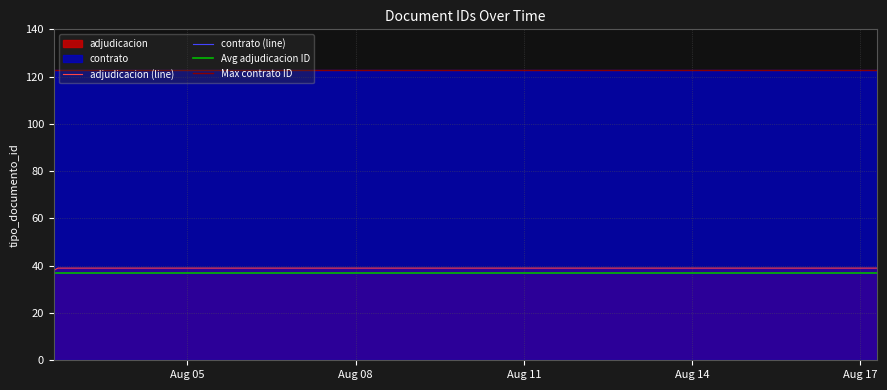

What is the sum of the values at 2021-08-02 14:50:46 and 2021-08-02 14:50:15?

74